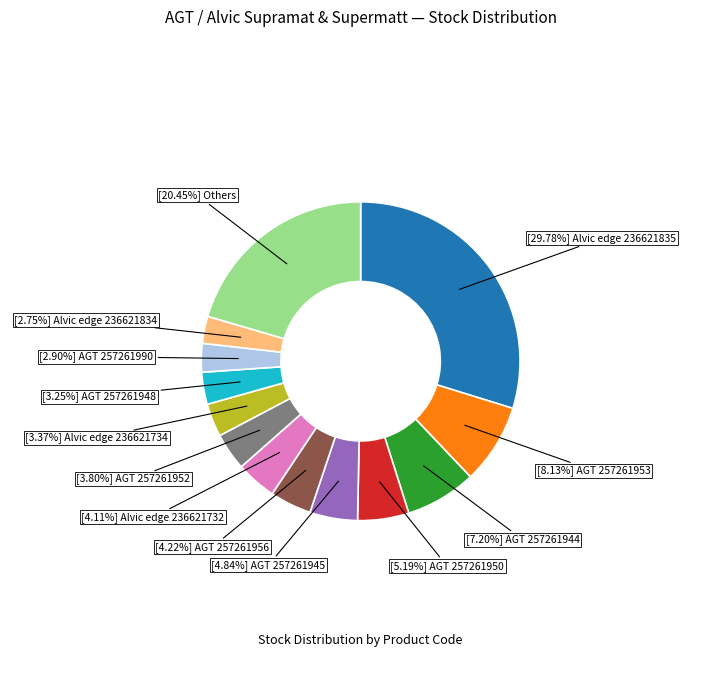

Does any single category account for the majority?

No